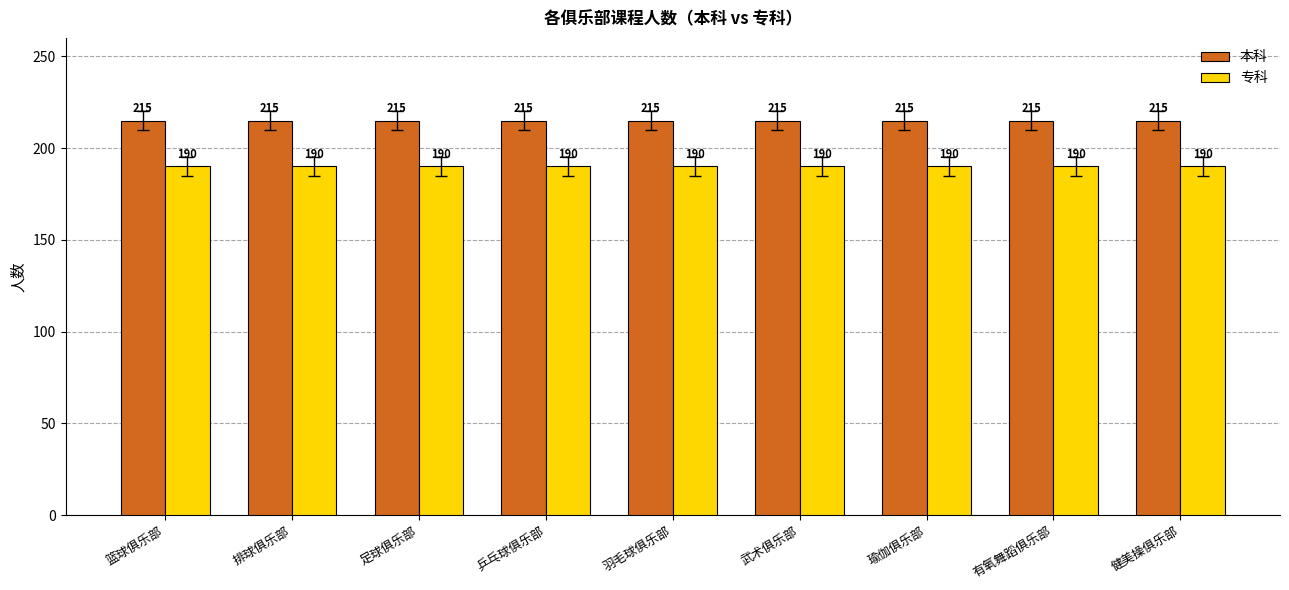

Reading left to right, list all the values displayed in this chart.

本科: 215	215	215	215	215	215	215	215	215
专科: 190	190	190	190	190	190	190	190	190